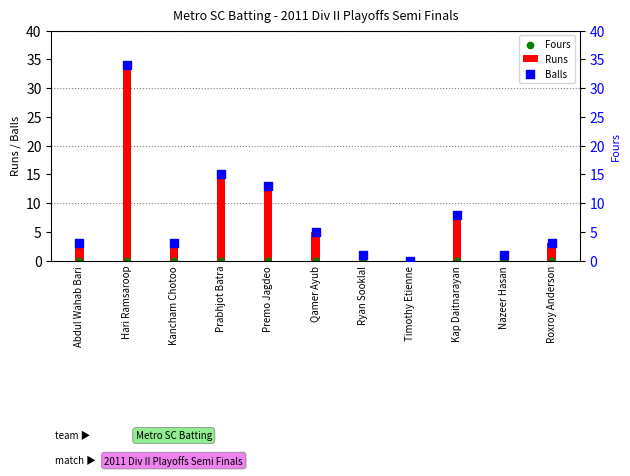

Which series reaches the minimum Y coordinate?

Runs